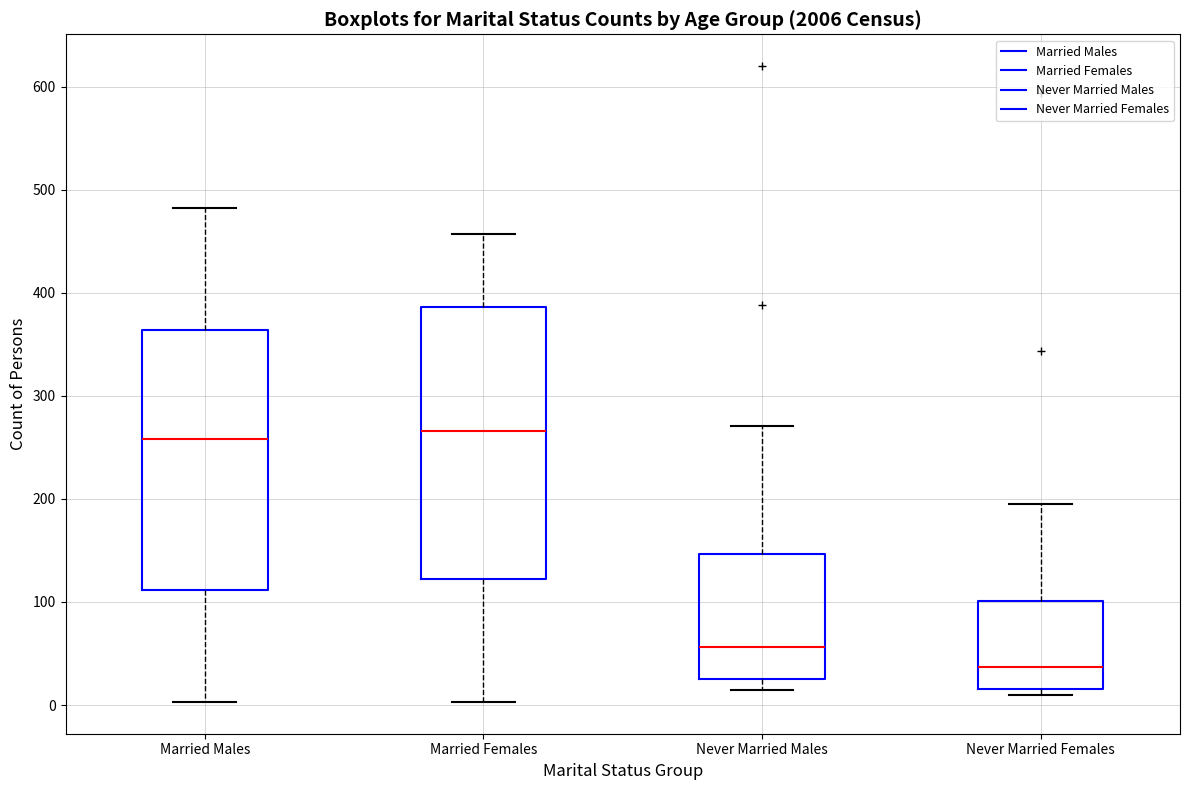

Reading left to right, transcribe this box plot: for each box, give where its median line is, the range the box spans, and where its two whiskers end, as read against the y-axis. The values are not printed on the chart, so give them approximately, as read against the axis.

Married Males: median 260, box 110 to 360, whiskers 0 to 480
Married Females: median 270, box 120 to 390, whiskers 0 to 460
Never Married Males: median 60, box 30 to 150, whiskers 20 to 270
Never Married Females: median 40, box 20 to 100, whiskers 10 to 200